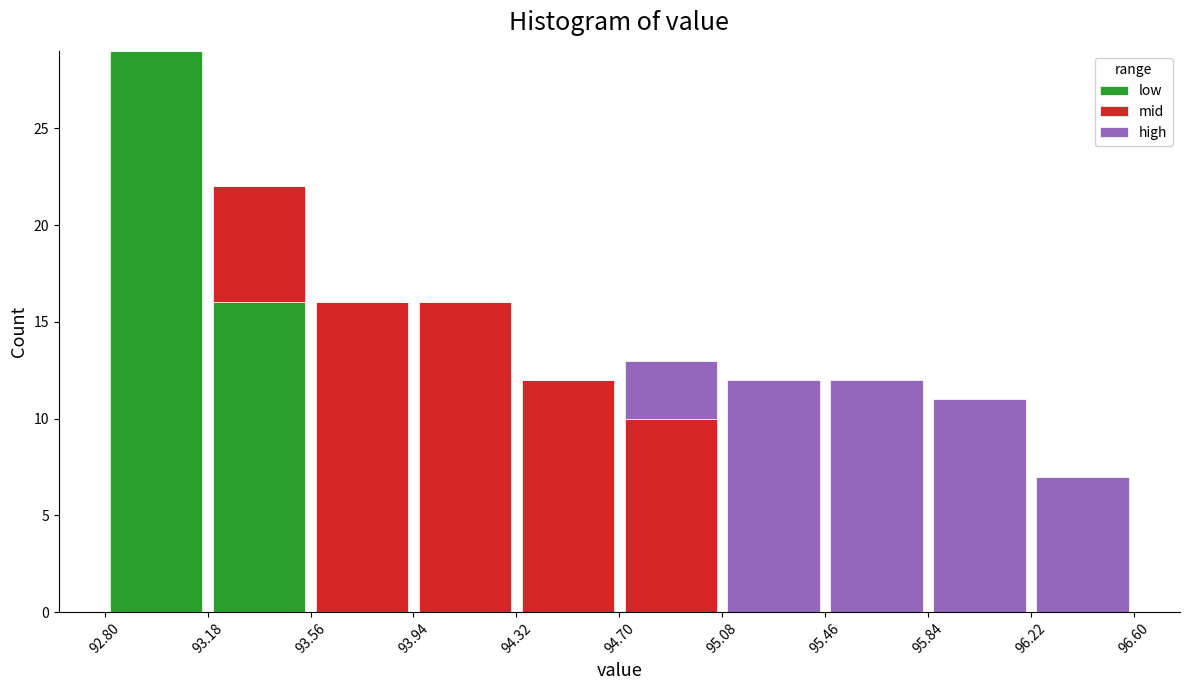

Reading left to right, transcribe this chart: for each stacked bar, give the range it covers on the x-axis and its total height. The values are not printed on the chart, so give them approximately, as read against the axis.

92.80 to 93.18: 29
93.18 to 93.56: 22
93.56 to 93.94: 16
93.94 to 94.32: 16
94.32 to 94.70: 12
94.70 to 95.08: 13
95.08 to 95.46: 12
95.46 to 95.84: 12
95.84 to 96.22: 11
96.22 to 96.60: 7